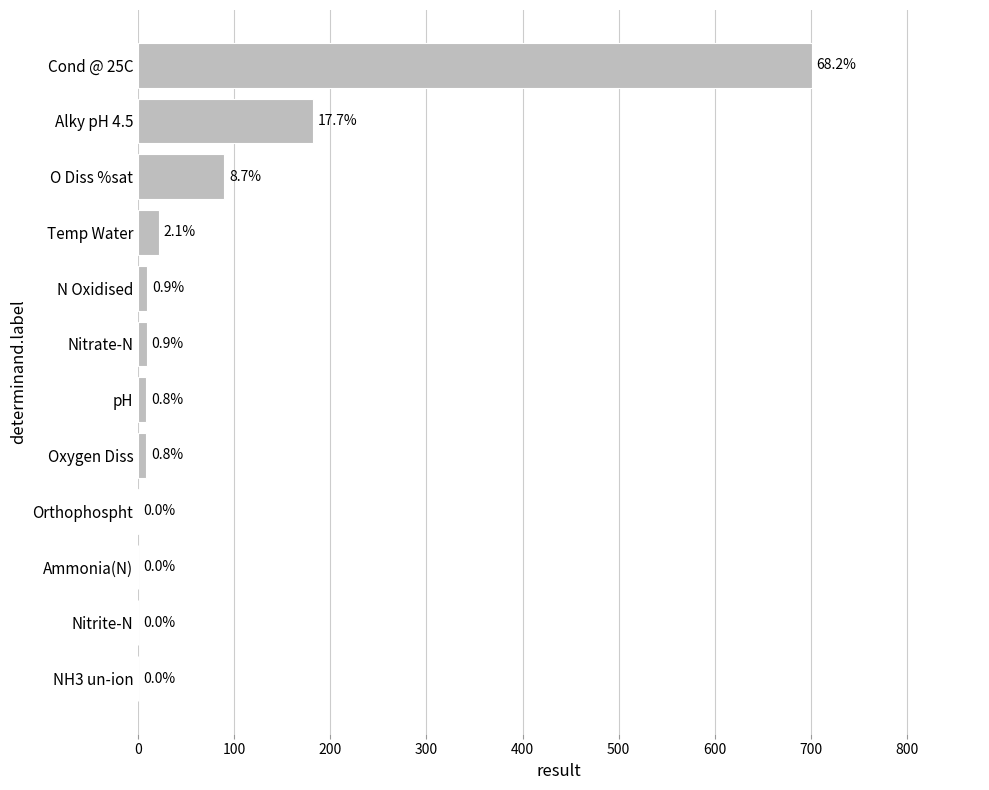

Are the bars horizontal?

Yes